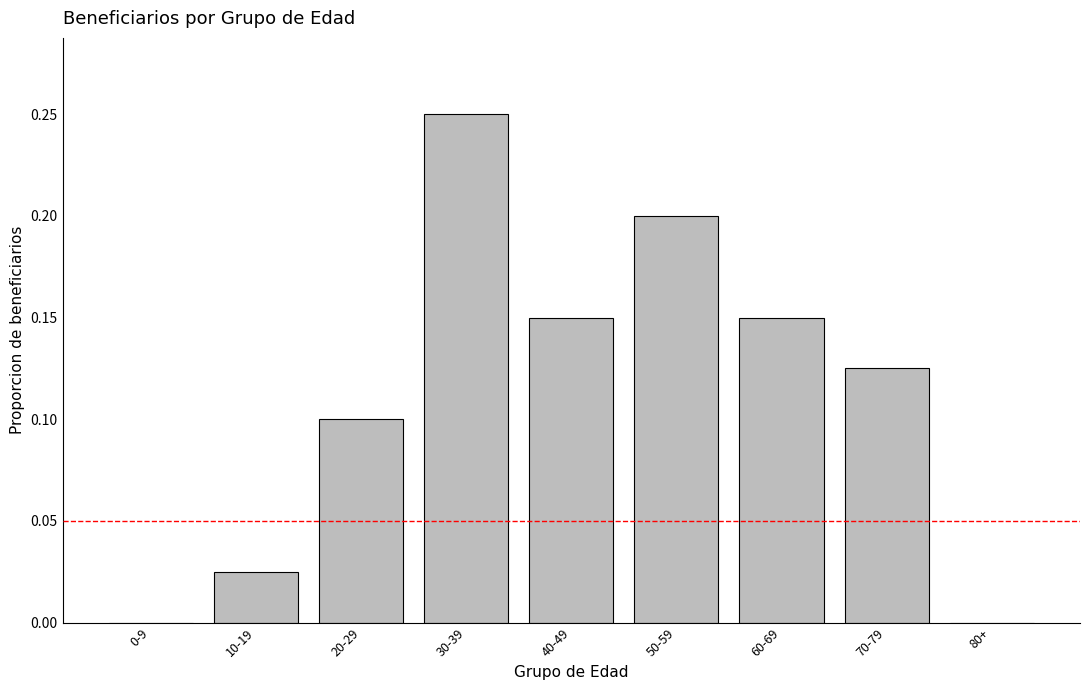

What is the sum of all values?

1.0